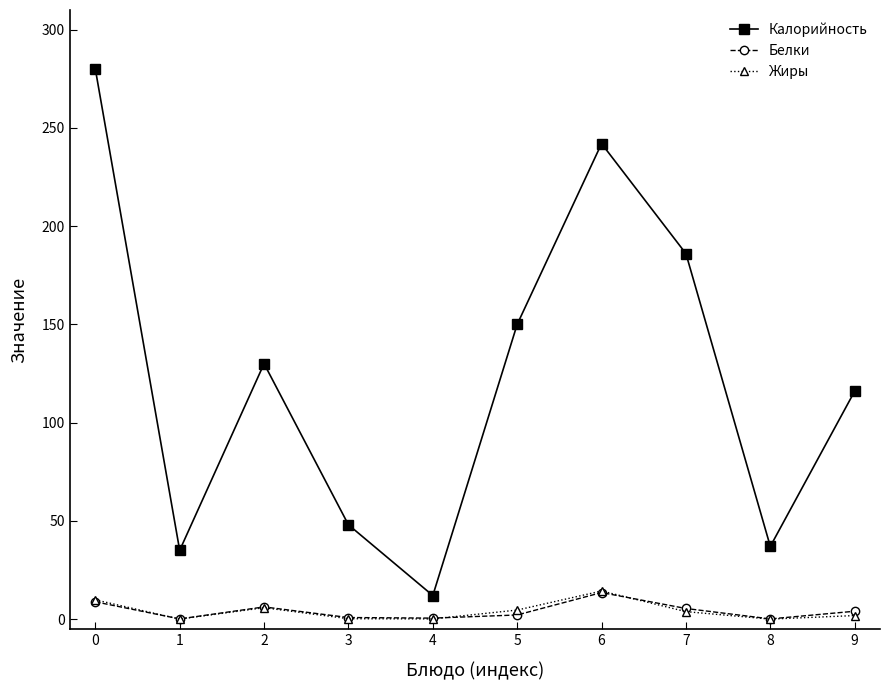

How many categories are shown in the chart?

10